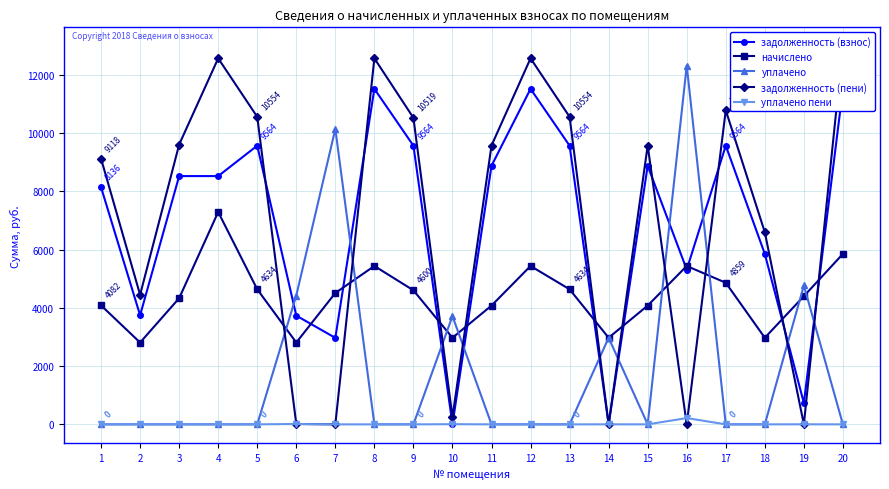

List the labels in order of начислено value, smallest first.

2, 6, 10, 14, 18, 11, 15, 1, 3, 19, 7, 9, 5, 13, 17, 8, 12, 16, 20, 4